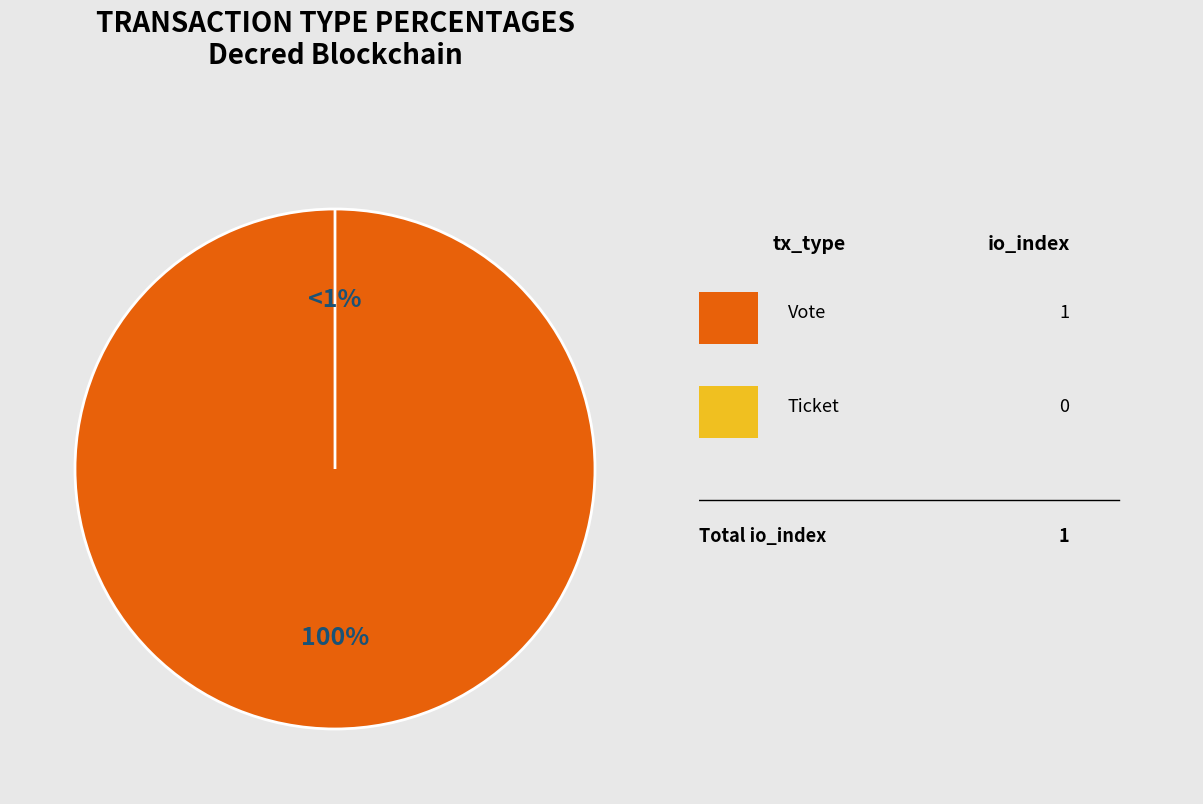

Which category has the smallest portion of the pie?

Ticket